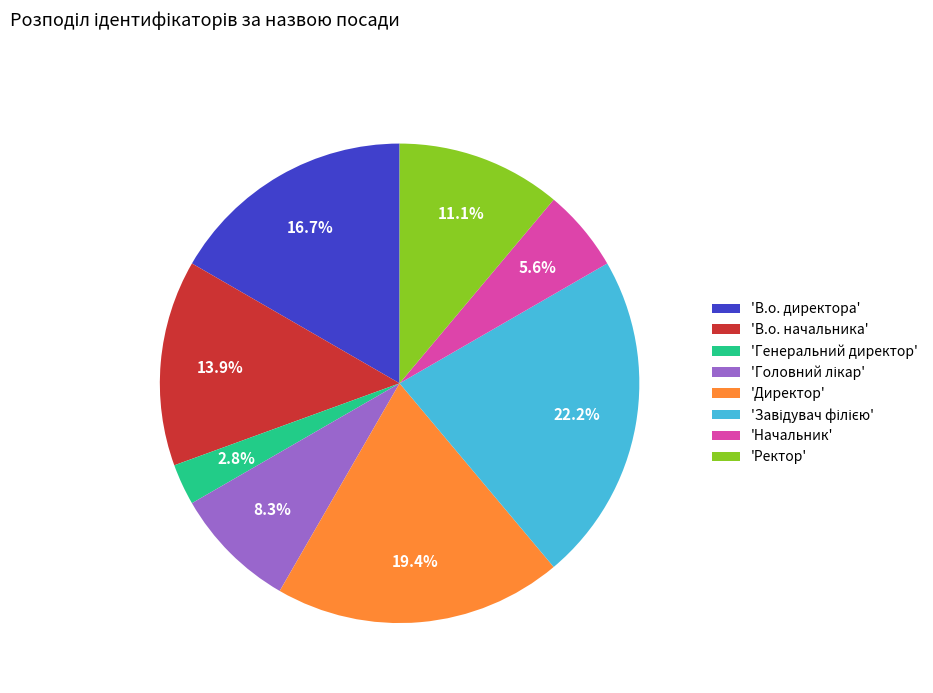

Between 'Генеральний директор' and 'В.о. начальника', which is larger?

'В.о. начальника'